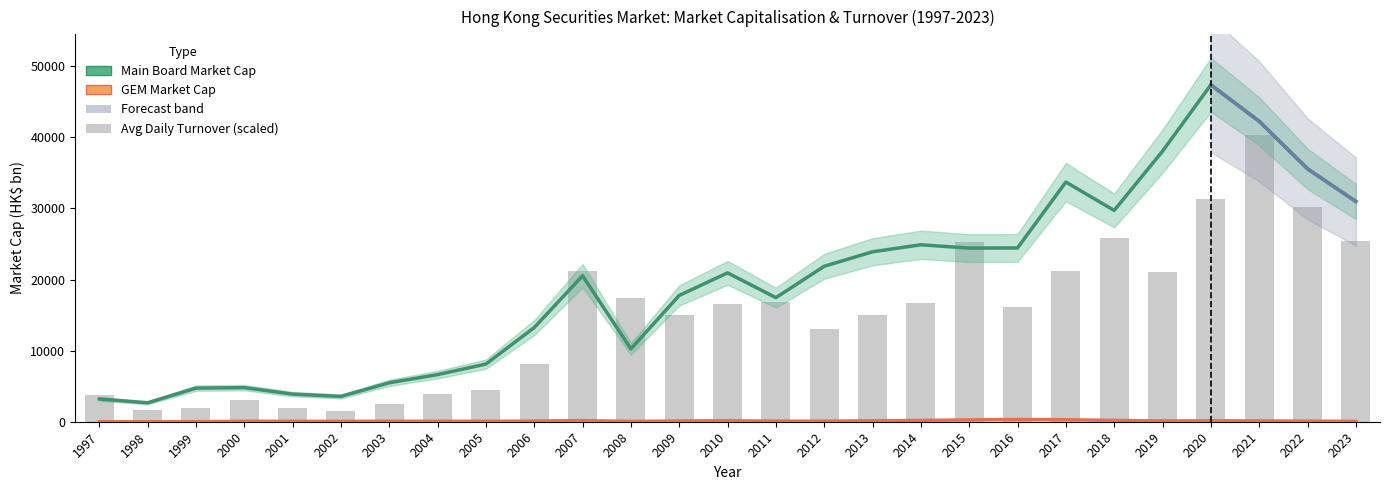

True or false: GEM Market Cap (HK$ bn) has a value of 150.1 at 2022.

False